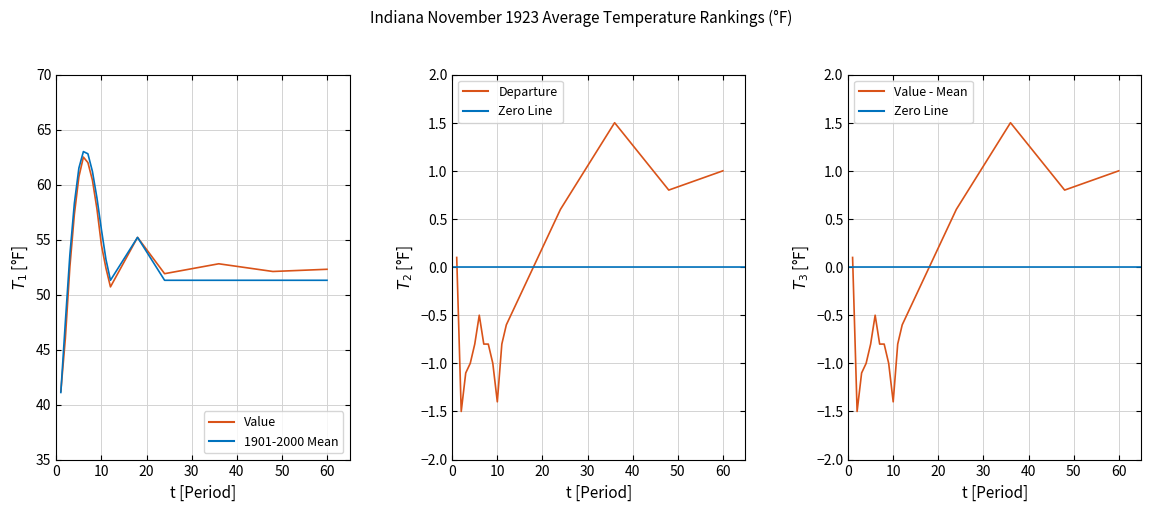

Rank the categories by Value value from highest to lowest.

6, 7, 5, 8, 9, 4, 18, 10, 36, 3, 11, 60, 48, 24, 12, 2, 1